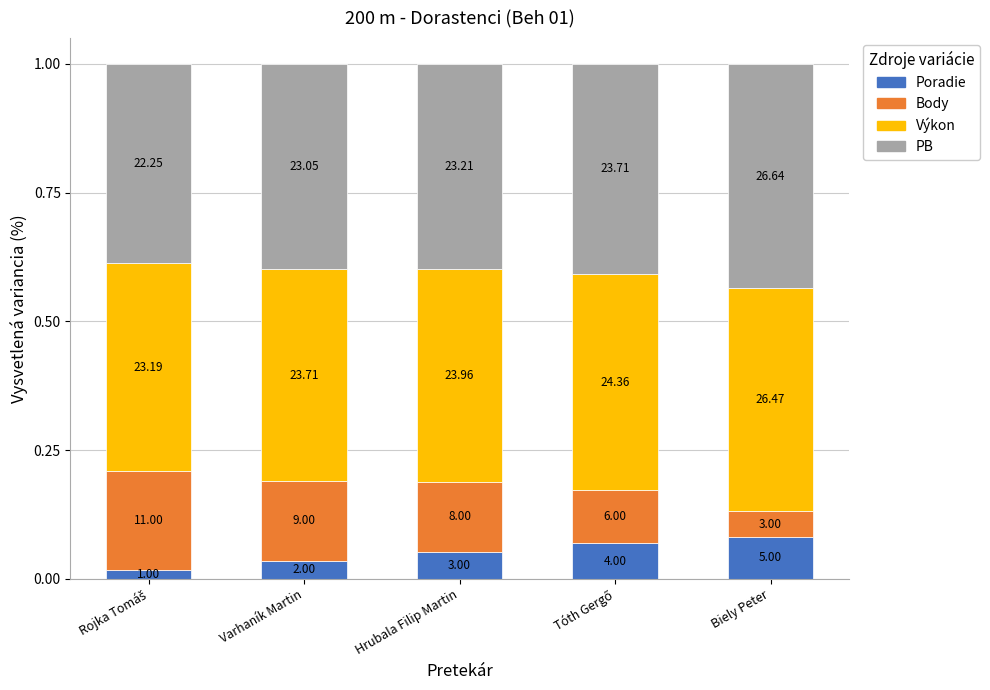

How many bars are there in total?

5